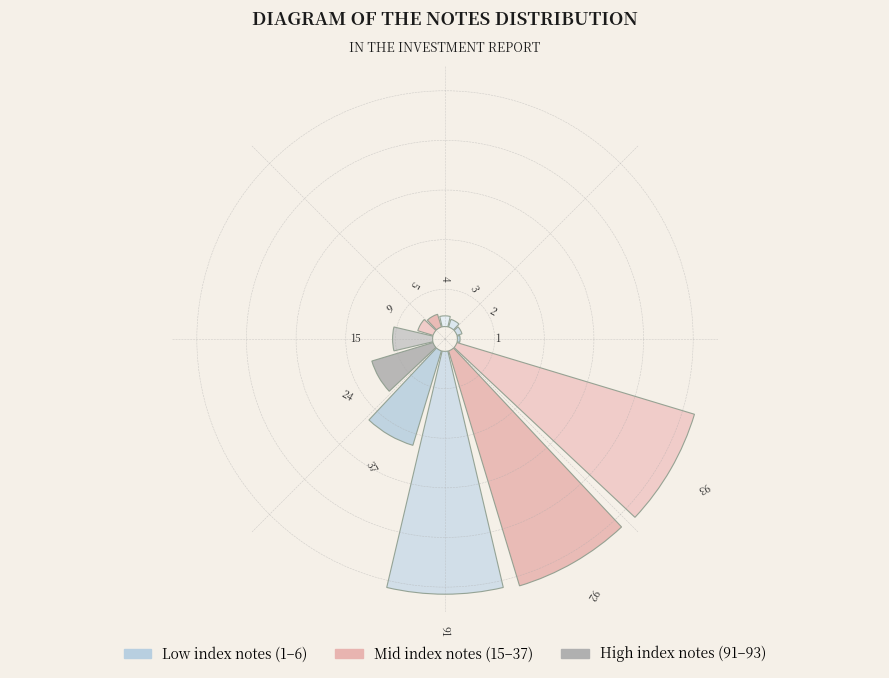

True or false: 1.0 accounts for 2% of the total.

True